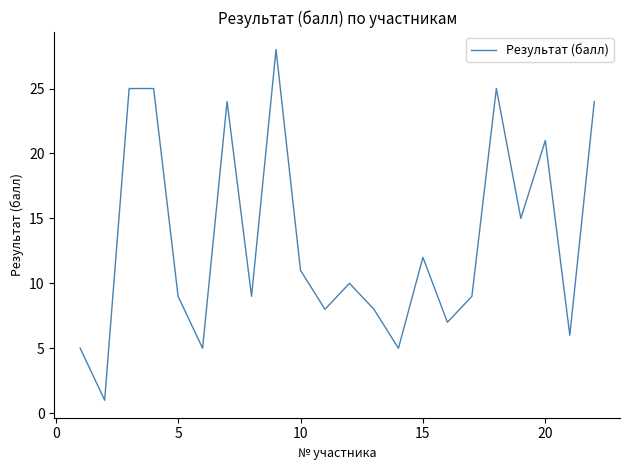

Reading left to right, transcribe all the data shown in this chart.

5	1	25	25	9	5	24	9	28	11	8	10	8	5	12	7	9	25	15	21	6	24